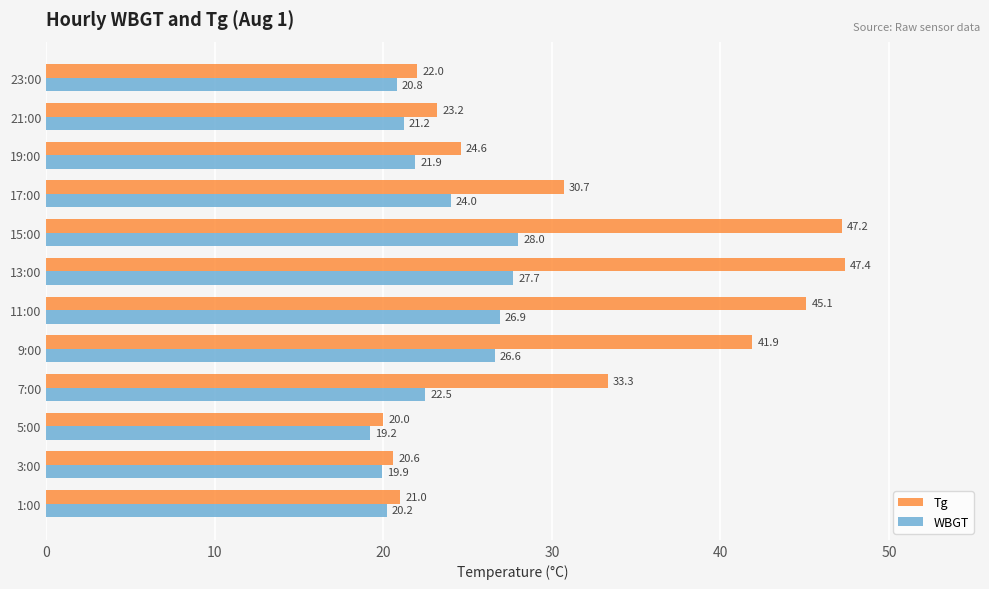

At which label does Tg reach its peak?

13:00